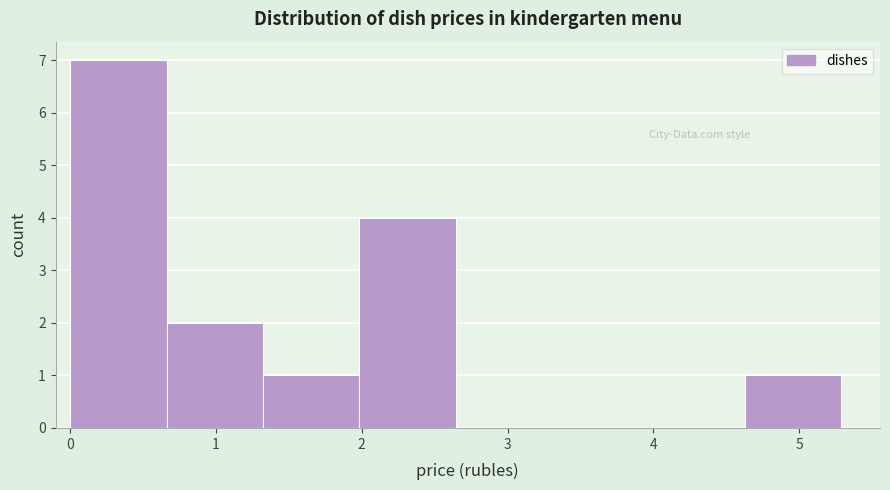

Reading left to right, transcribe this chart: for each bar, give the range it covers on the x-axis and its height. Neither the bar edges nor the heights are printed on the chart, so give them approximately, as read against the axes.

0.0 to 0.7: 7
0.7 to 1.3: 2
1.3 to 2.0: 1
2.0 to 2.6: 4
2.6 to 3.3: 0
3.3 to 4.0: 0
4.0 to 4.6: 0
4.6 to 5.3: 1